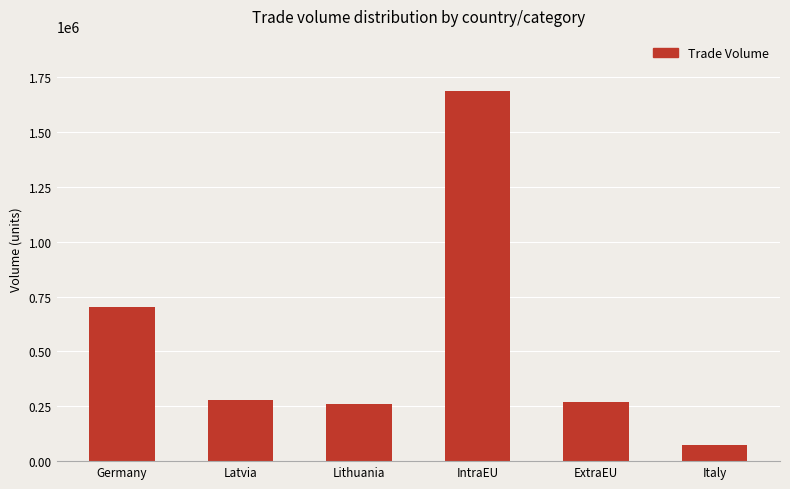

At which category does the chart reach its minimum across all series?

Italy